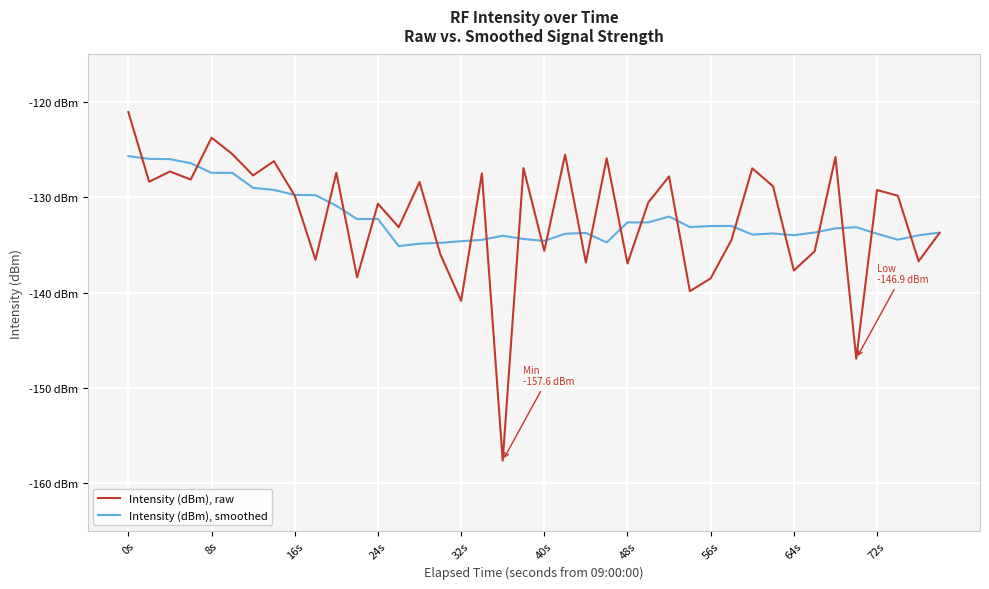

What are all the series names shown in the legend?

Intensity (dBm), raw, Intensity (dBm), smoothed